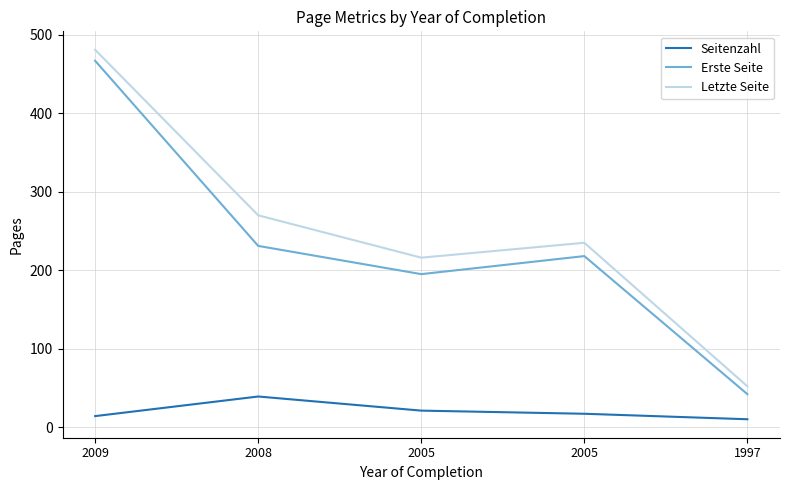

What are all the series names shown in the legend?

Seitenzahl, Erste Seite, Letzte Seite